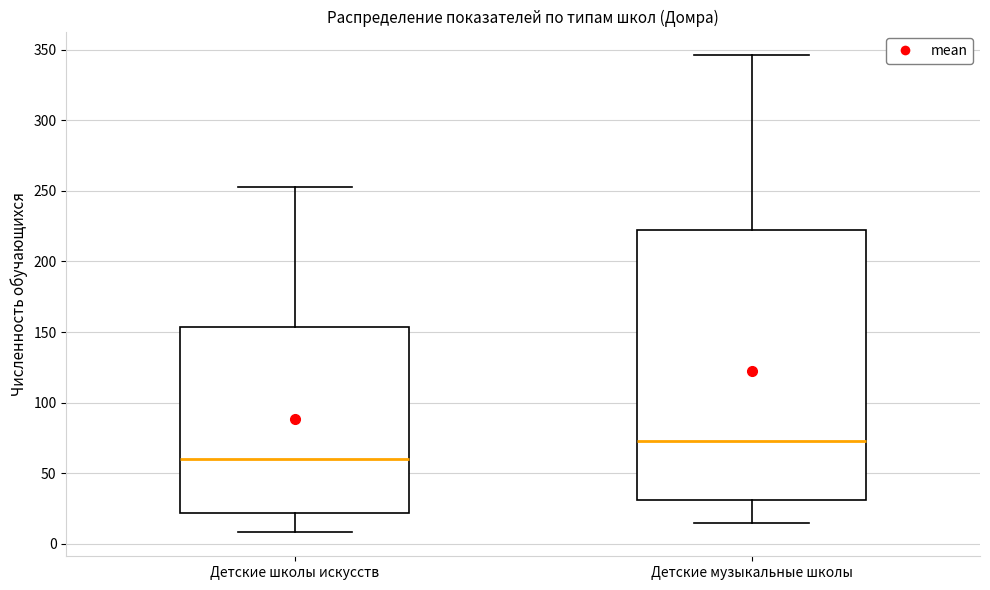

Which box's median line is the highest?

Детские музыкальные школы